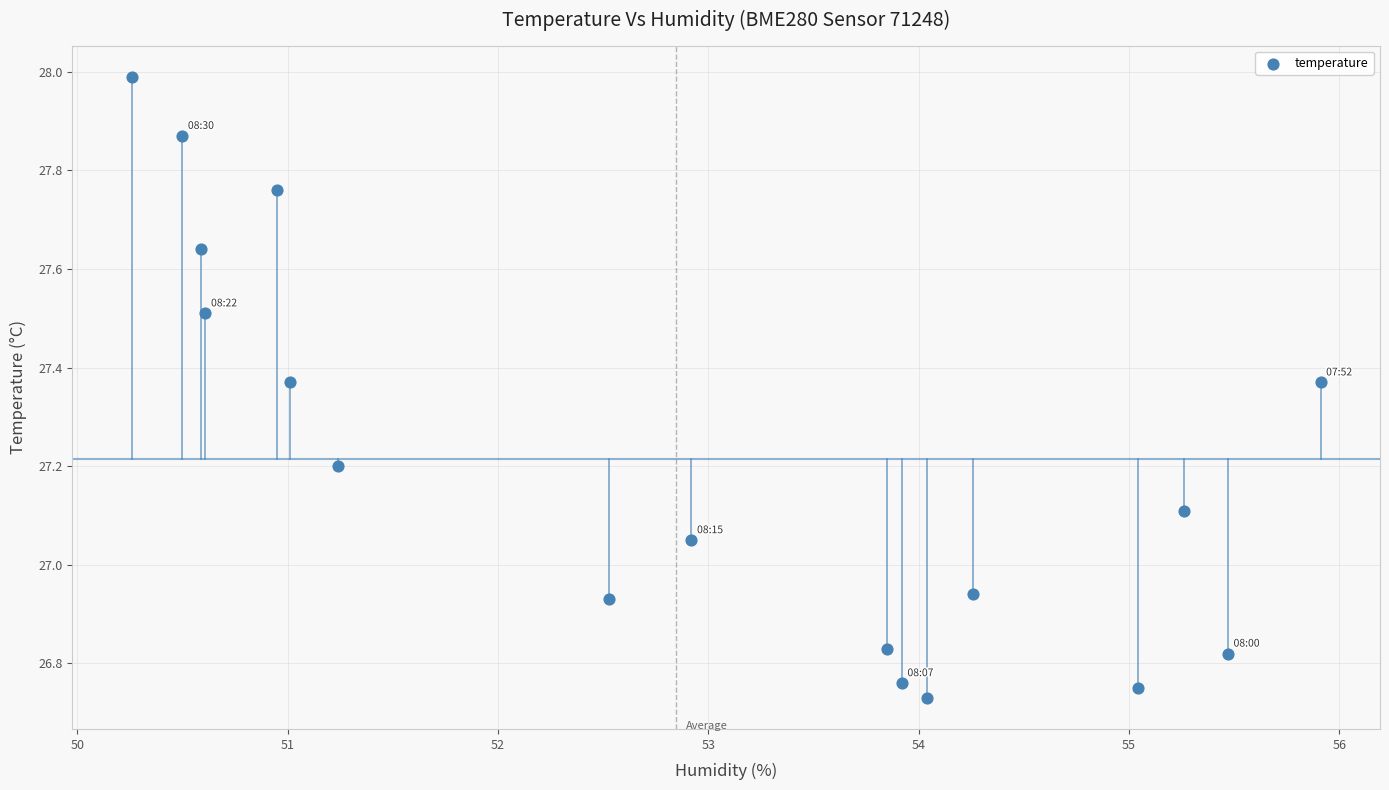

What is the range of X values (max minus min)?

5.6